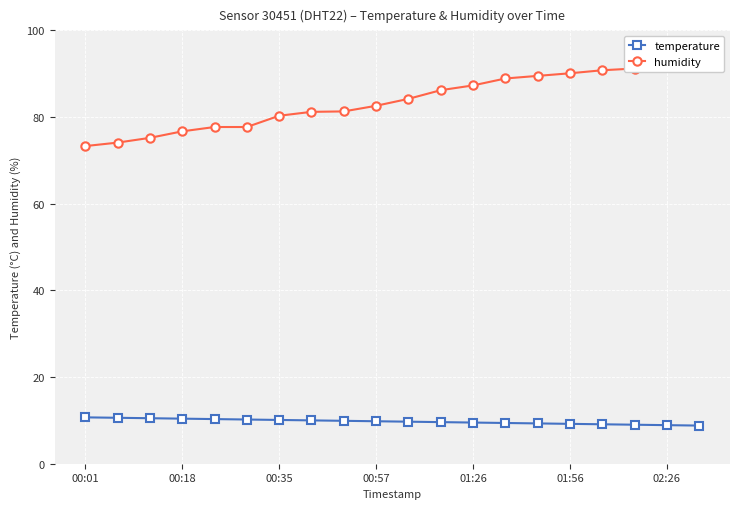

What is the difference between the maximum and minimum values in the temperature series?

1.9